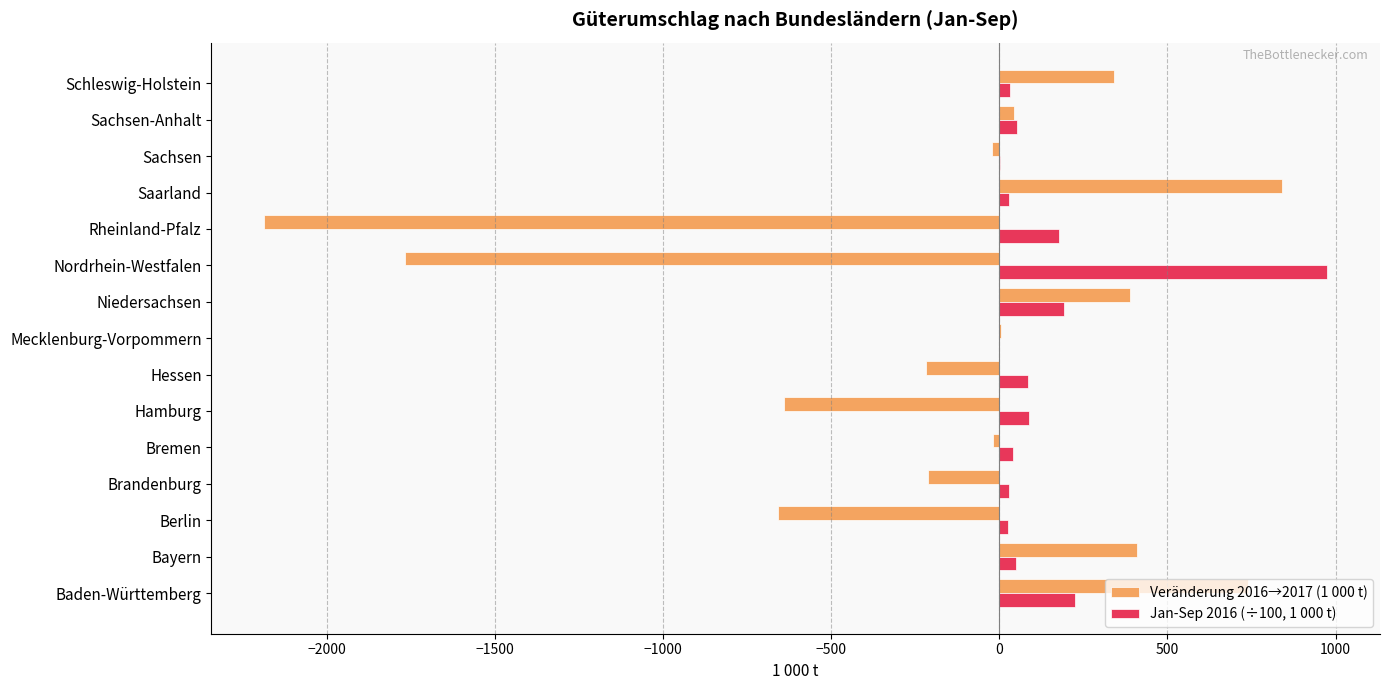

True or false: Veränderung 2016→2017 (1 000 t) has a value of -218.4 at Hessen.

True